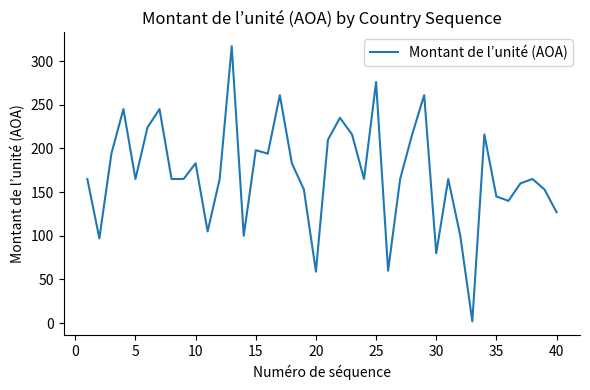

What is the difference between the maximum and minimum values?

315